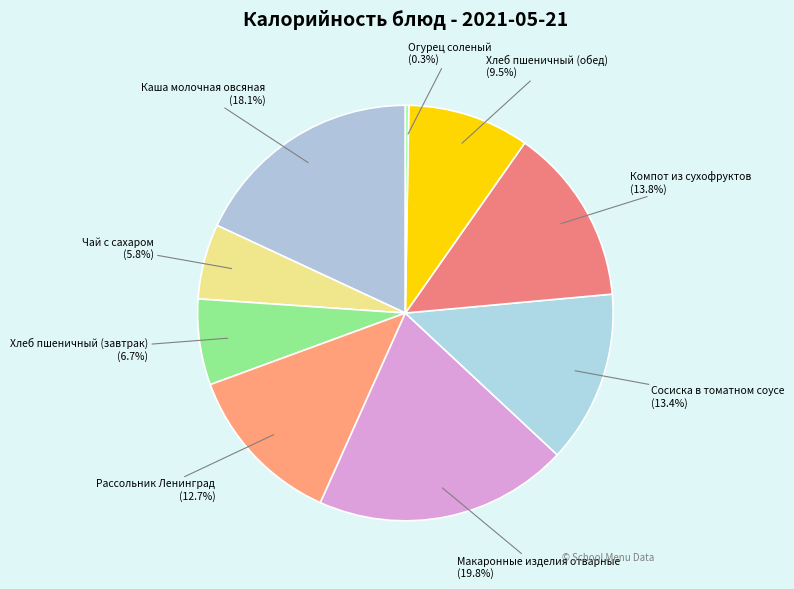

What portion of the pie excludes Компот из сухофруктов?

86.2%